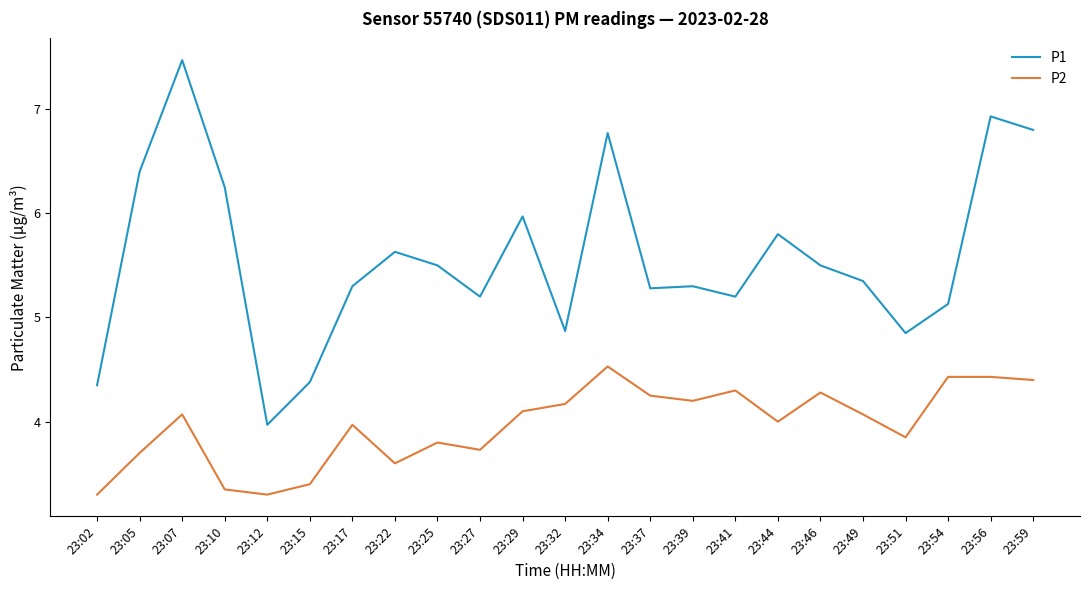

What is the difference between the maximum and minimum values in the P2 series?

1.2